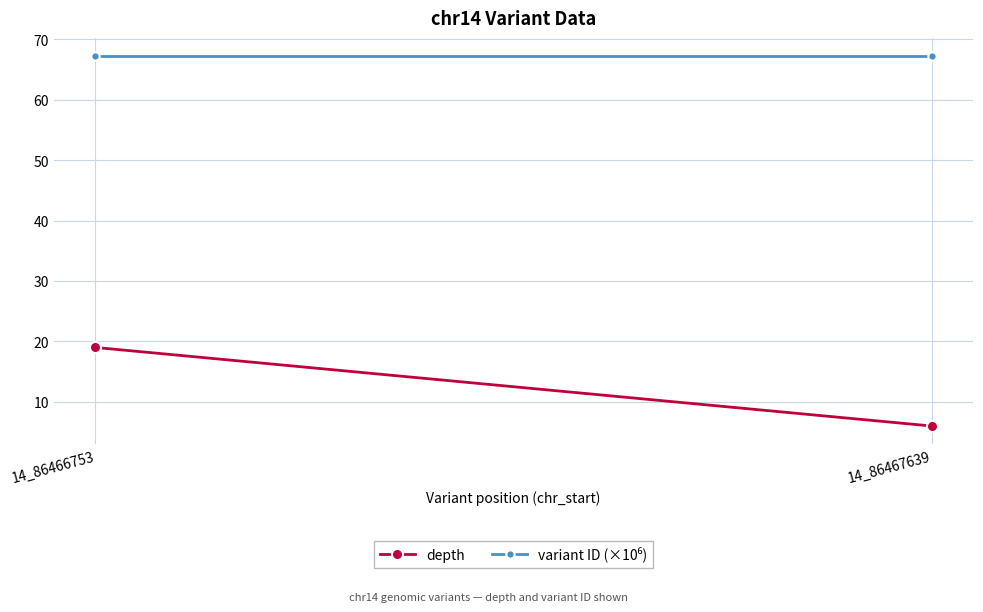

What is the average value of the variant ID (×10⁶) series?

67.2